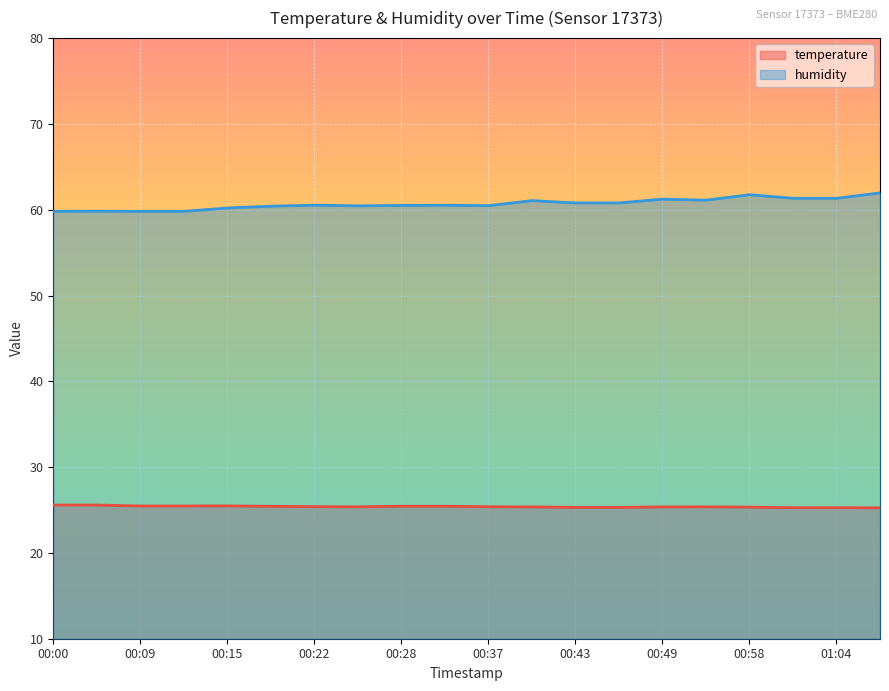

Which series has the largest total across all categories?

humidity